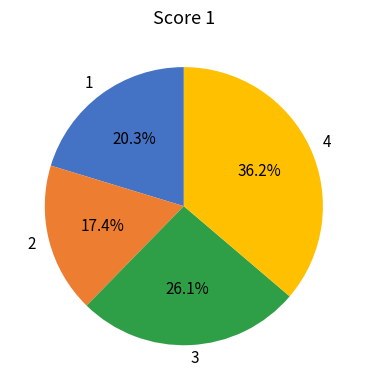

Which has a higher value, 4 or 1?

4